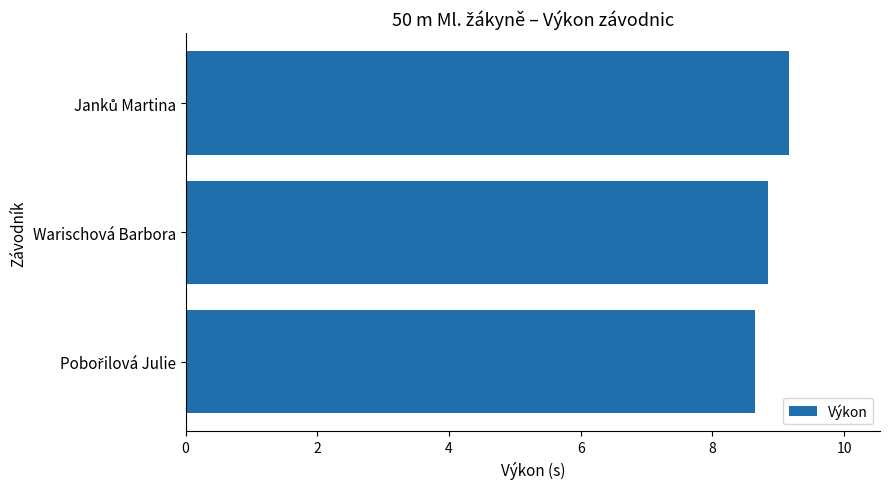

Is it true that the value at Warischová Barbora is 8.8?

True